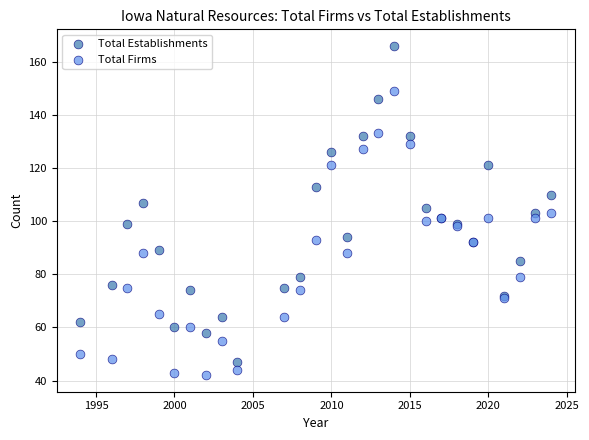

Which series has the widest spread of Y values?

Total Establishments